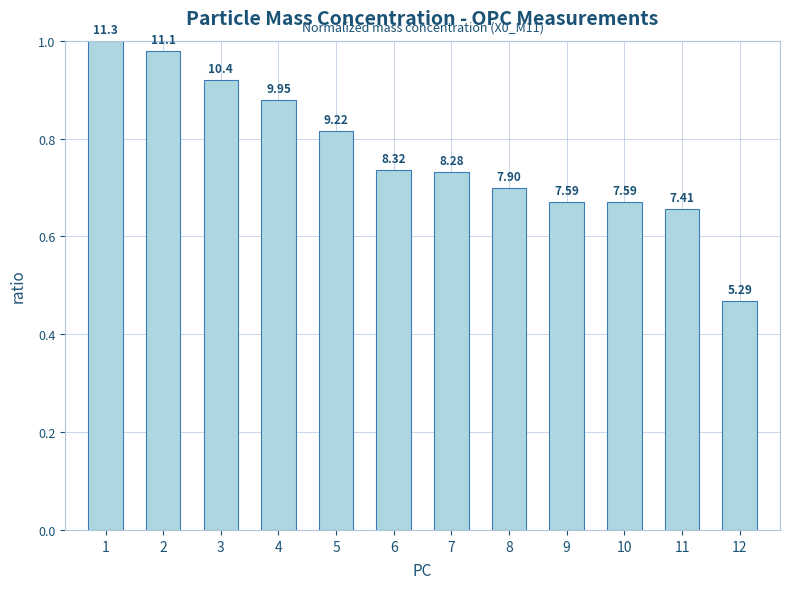

Are the bars horizontal?

No